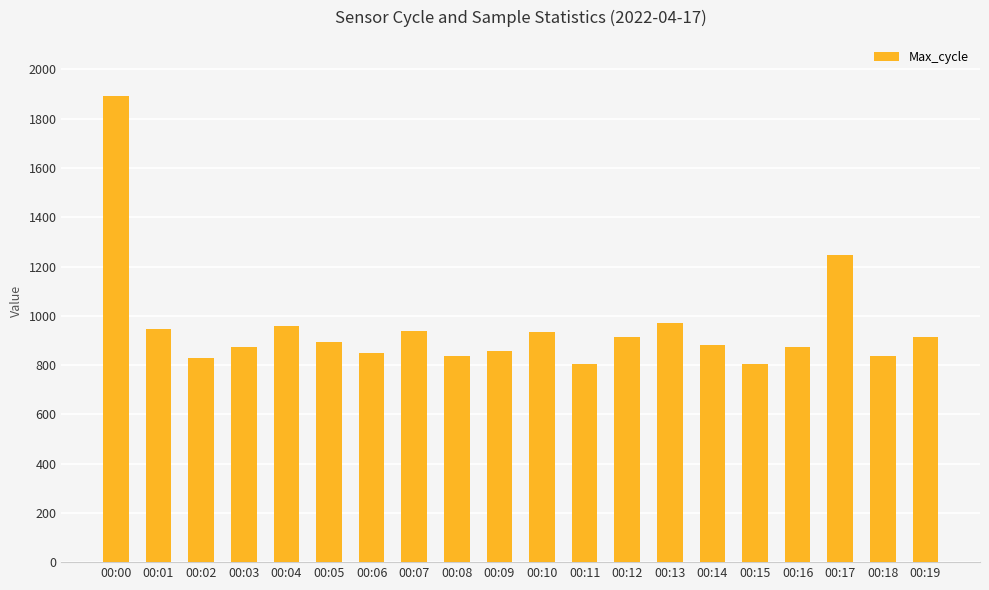

What is the sum of all values?

19057